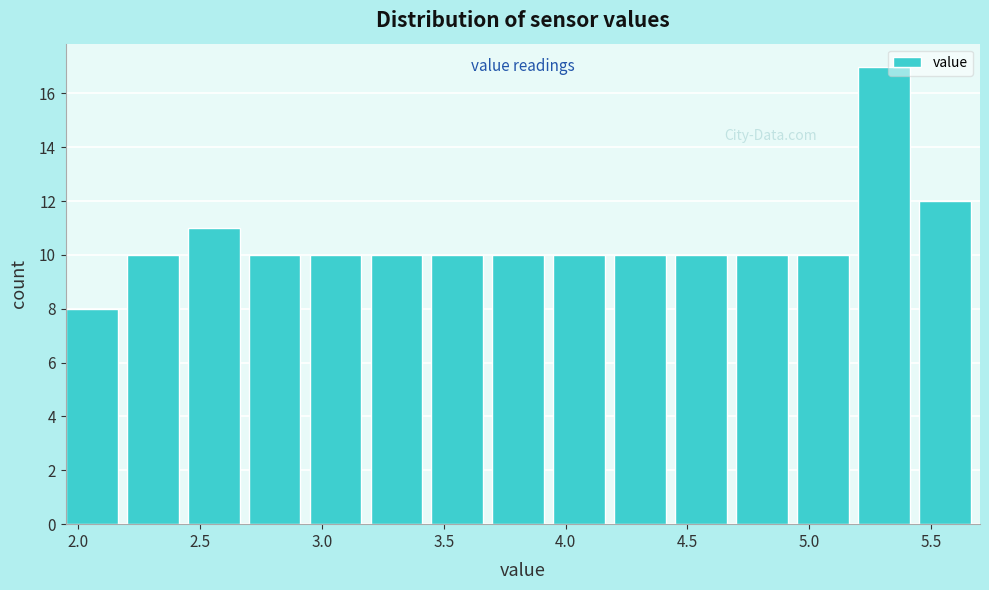

Reading left to right, transcribe this chart: for each bar, give the range it covers on the x-axis and its height. The values are not printed on the chart, so give them approximately, as read against the axis.

1.95 to 2.20: 8
2.20 to 2.45: 10
2.45 to 2.70: 11
2.70 to 2.95: 10
2.95 to 3.20: 10
3.20 to 3.45: 10
3.45 to 3.70: 10
3.70 to 3.95: 10
3.95 to 4.20: 10
4.20 to 4.45: 10
4.45 to 4.70: 10
4.70 to 4.95: 10
4.95 to 5.20: 10
5.20 to 5.45: 17
5.45 to 5.70: 12